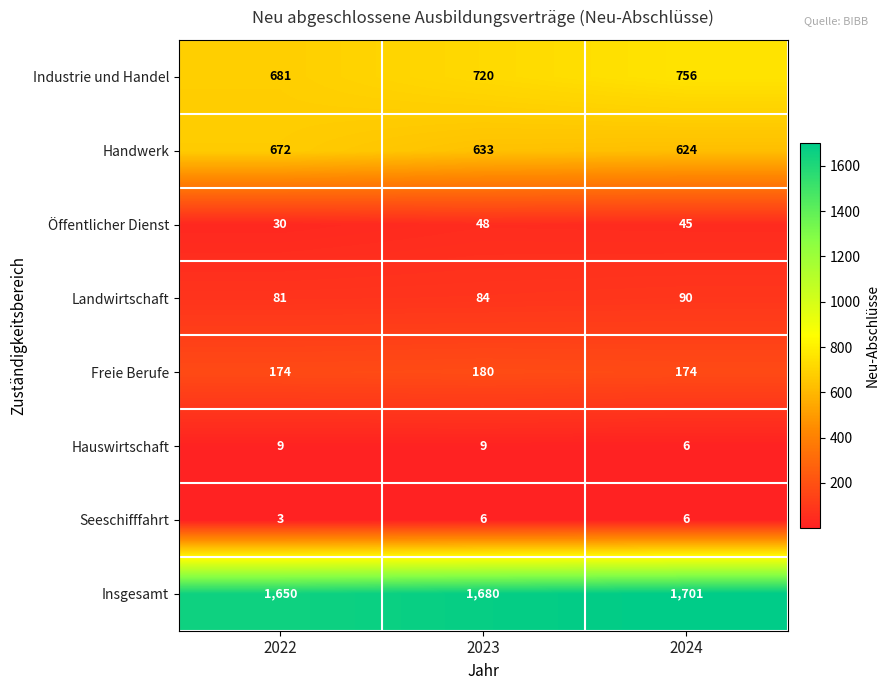

What is the total value across all series at 2024?

3402